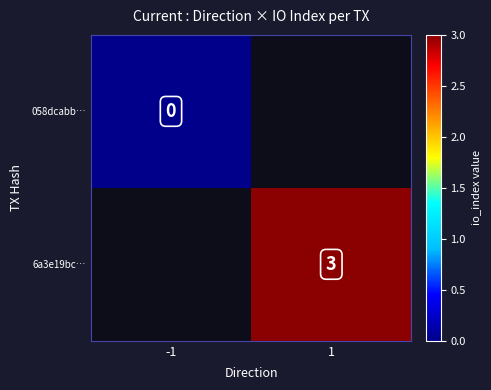

Is the value of 6a3e19bc… at 1 greater than the value of 058dcabb… at -1?

Yes